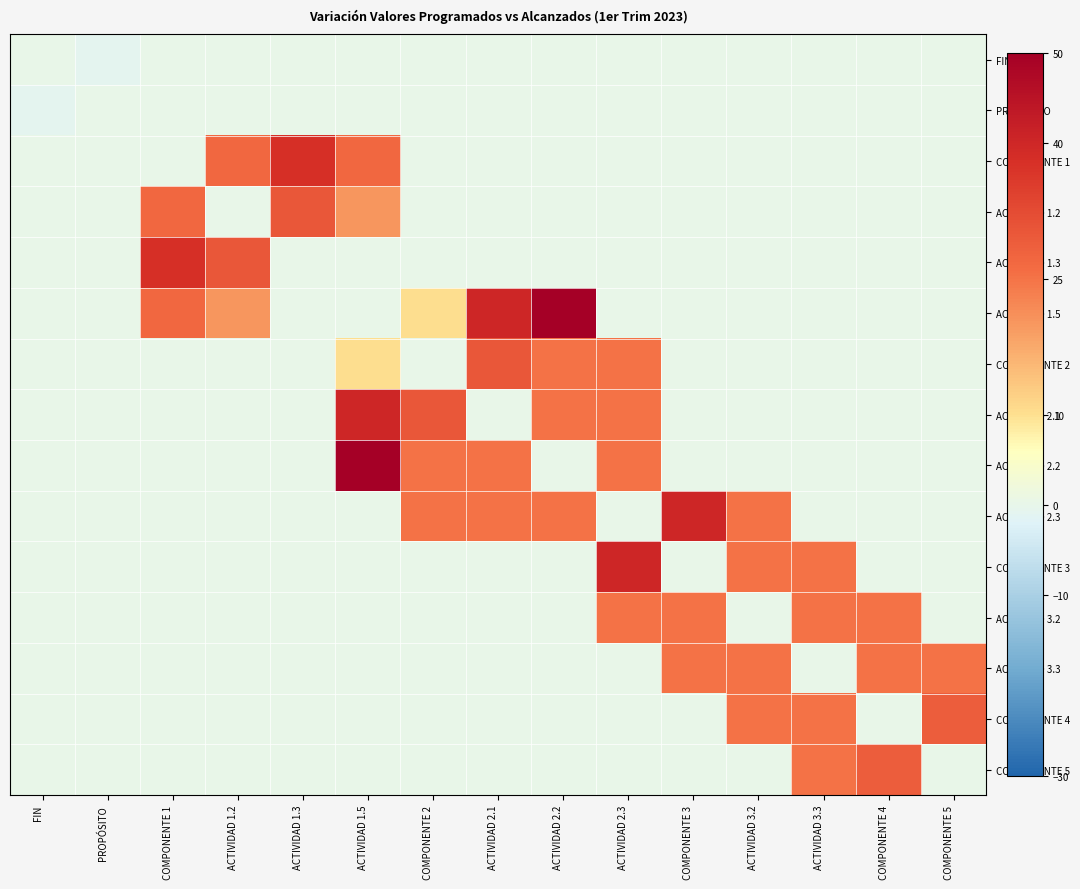

At how many categories does at least one series exceed 3?

15